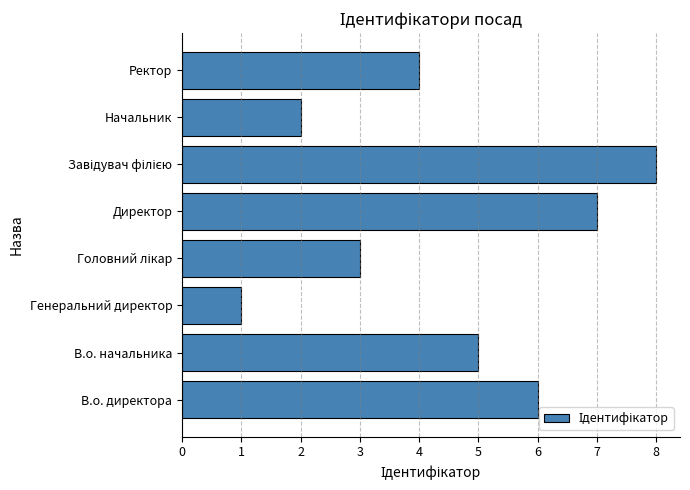

How many data points does each series have?

8